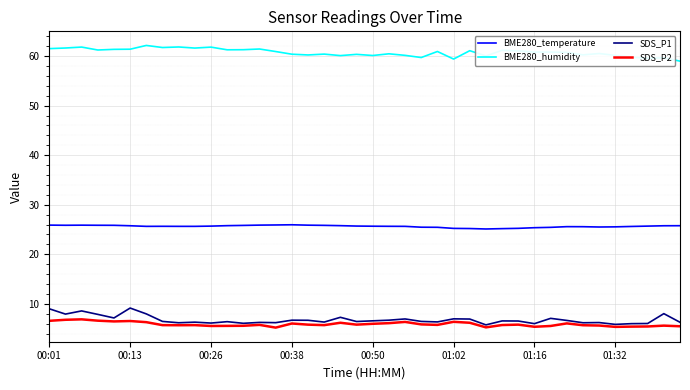

What is the greatest value displayed?

62.2